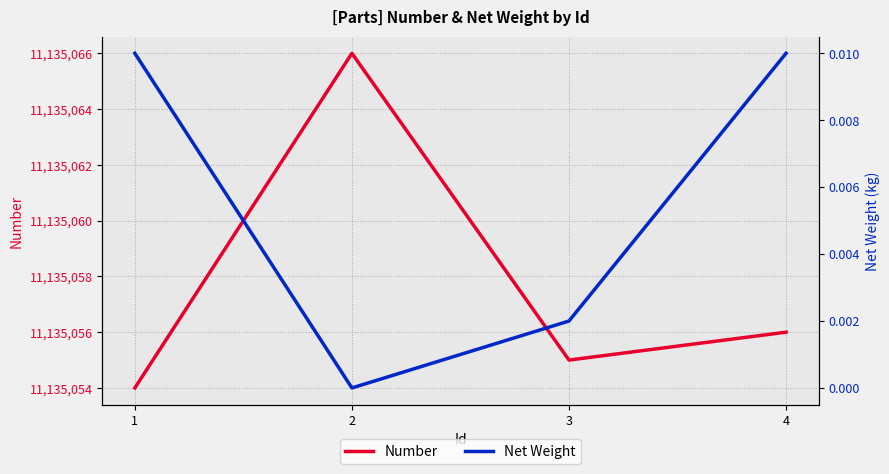

At which label does Number first exceed 11135056?

2